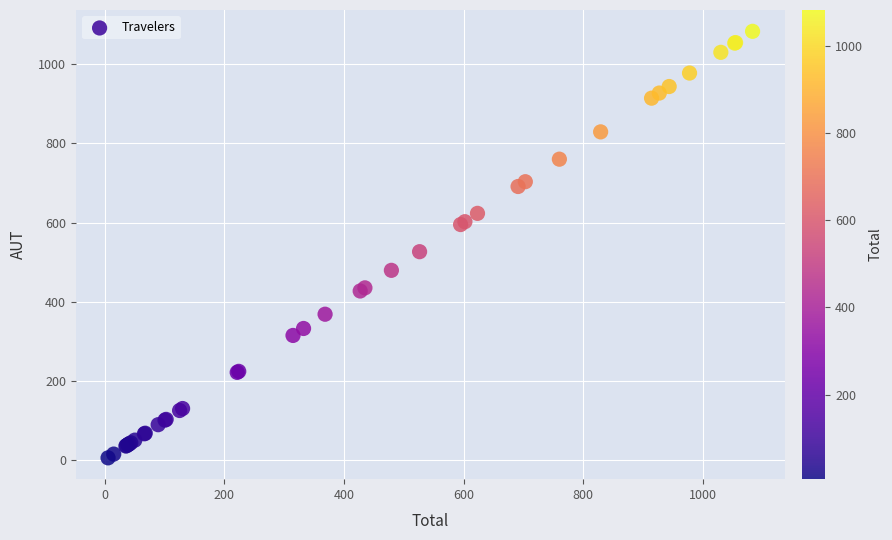

What Y value in the scatter plot is closest to 544?

526.4